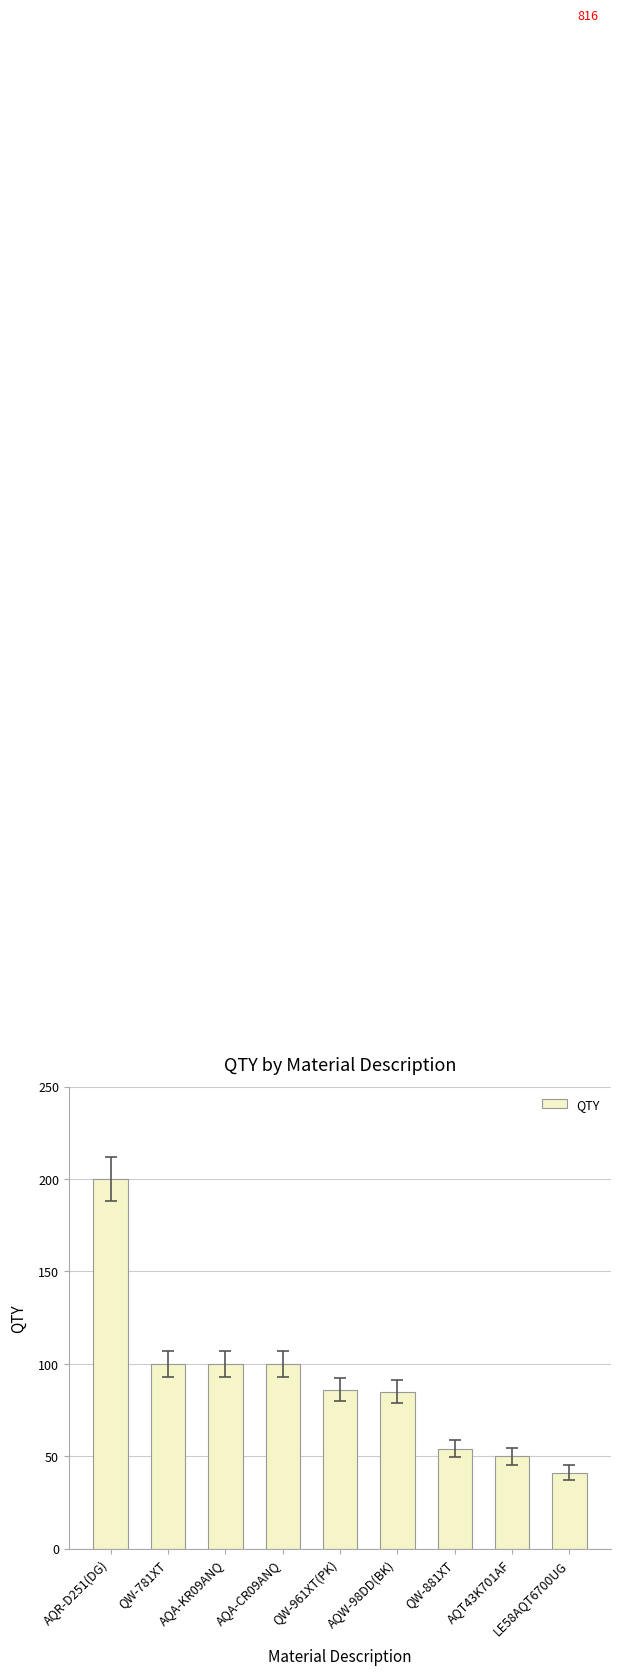

What is the label of the 7th bar from the right?

AQA-KR09ANQ